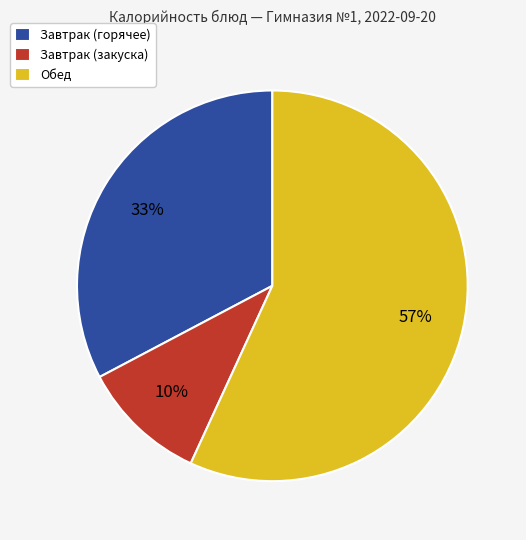

How many segments does this pie chart have?

3